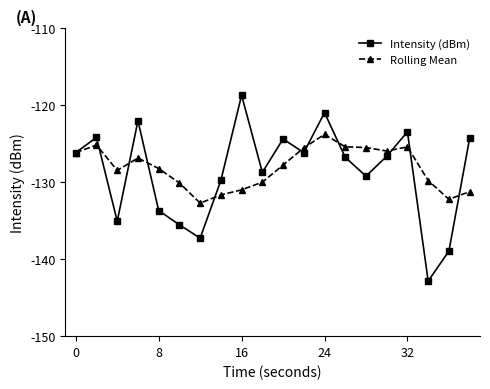

What is the lowest value of the Intensity (dBm) series?

-142.8